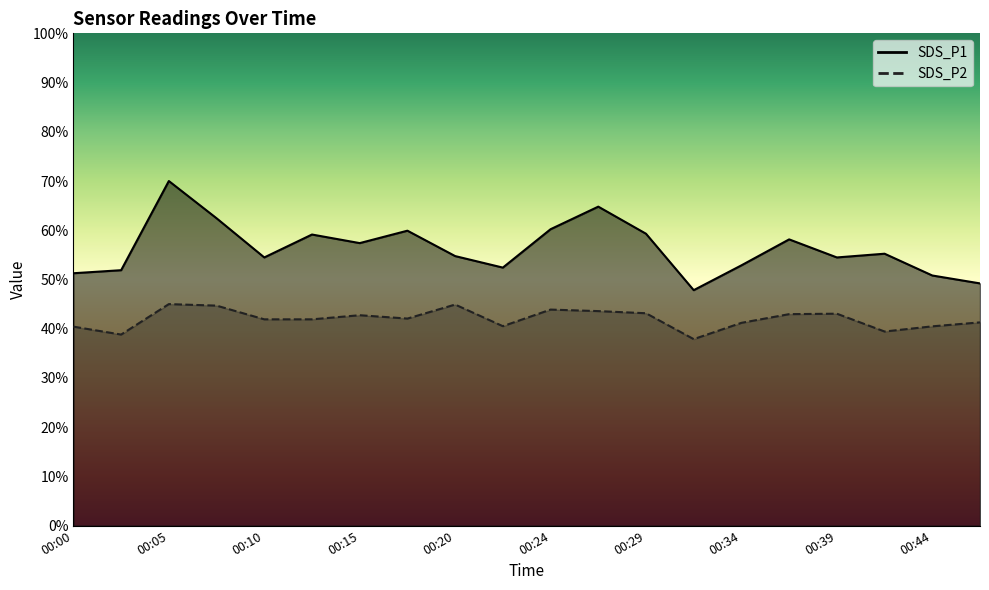

Reading left to right, list all the values displayed in this chart.

SDS_P1: 00:00=51.3	00:03=51.9	00:05=70.0	00:07=62.4	00:10=54.5	00:12=59.1	00:15=57.4	00:17=59.9	00:20=54.8	00:22=52.4	00:24=60.2	00:27=64.8	00:29=59.3	00:32=47.8	00:34=52.9	00:37=58.1	00:39=54.5	00:42=55.2	00:44=50.8	00:46=49.2
SDS_P2: 00:00=40.4	00:03=38.8	00:05=45.0	00:07=44.7	00:10=41.9	00:12=41.9	00:15=42.7	00:17=42.1	00:20=44.9	00:22=40.5	00:24=43.9	00:27=43.6	00:29=43.1	00:32=37.9	00:34=41.2	00:37=43.0	00:39=43.1	00:42=39.4	00:44=40.5	00:46=41.3